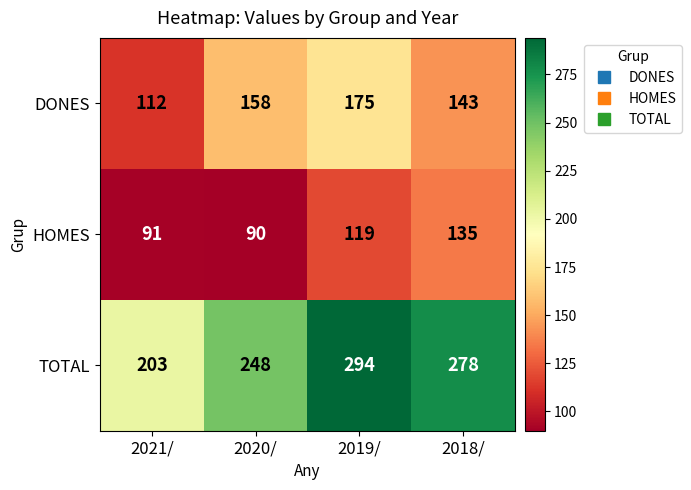

What is the sum of the TOTAL values at 2021/ and 2020/?

451